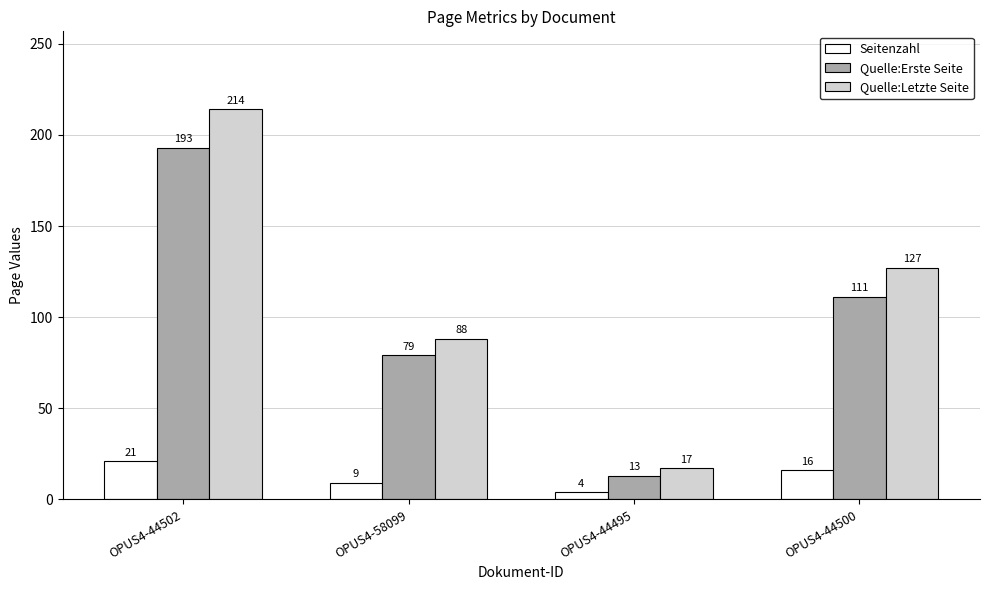

The value of Quelle:Erste Seite at OPUS4-44495 is 13. True or false?

True